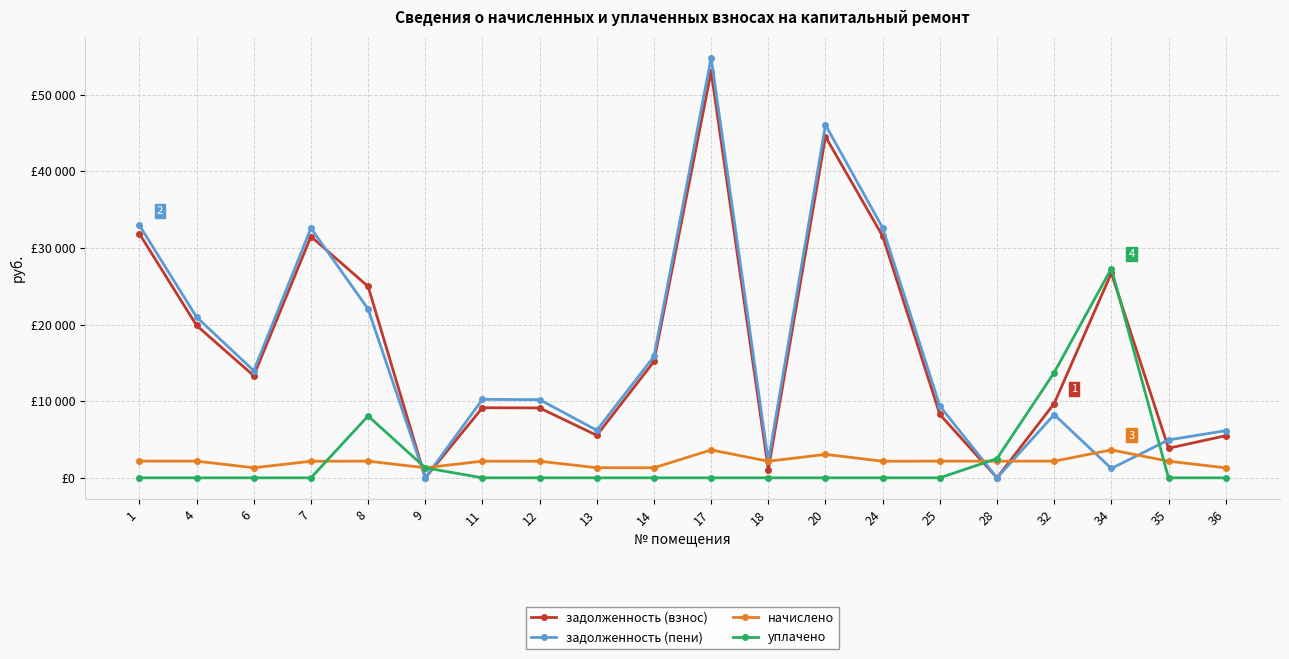

Is it true that задолженность (взнос) equals 12266.1 at 17?

False